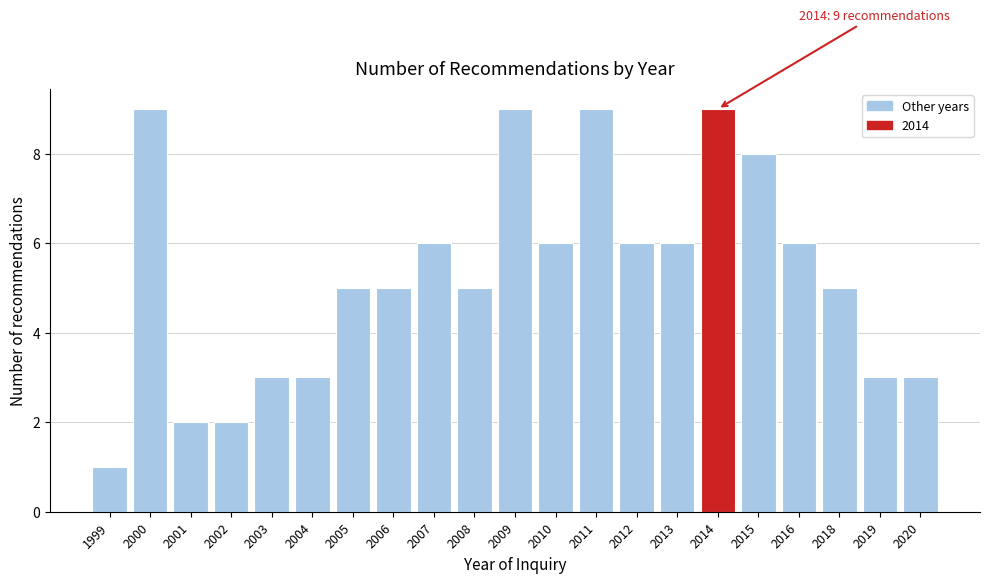

Reading left to right, transcribe all the data shown in this chart.

1999=1	2000=9	2001=2	2002=2	2003=3	2004=3	2005=5	2006=5	2007=6	2008=5	2009=9	2010=6	2011=9	2012=6	2013=6	2014=9	2015=8	2016=6	2018=5	2019=3	2020=3